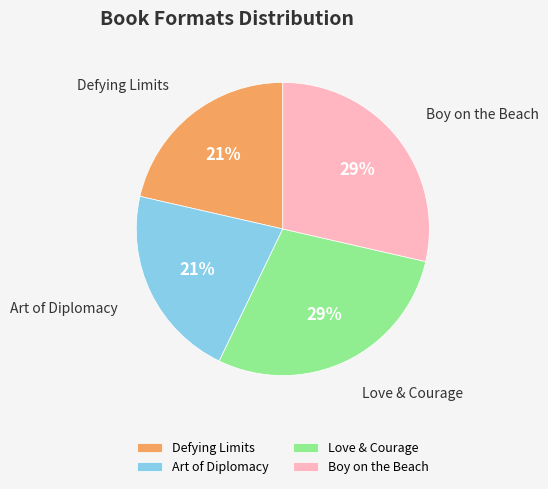

What percentage is the Boy on the Beach slice, to the nearest percent?

29%